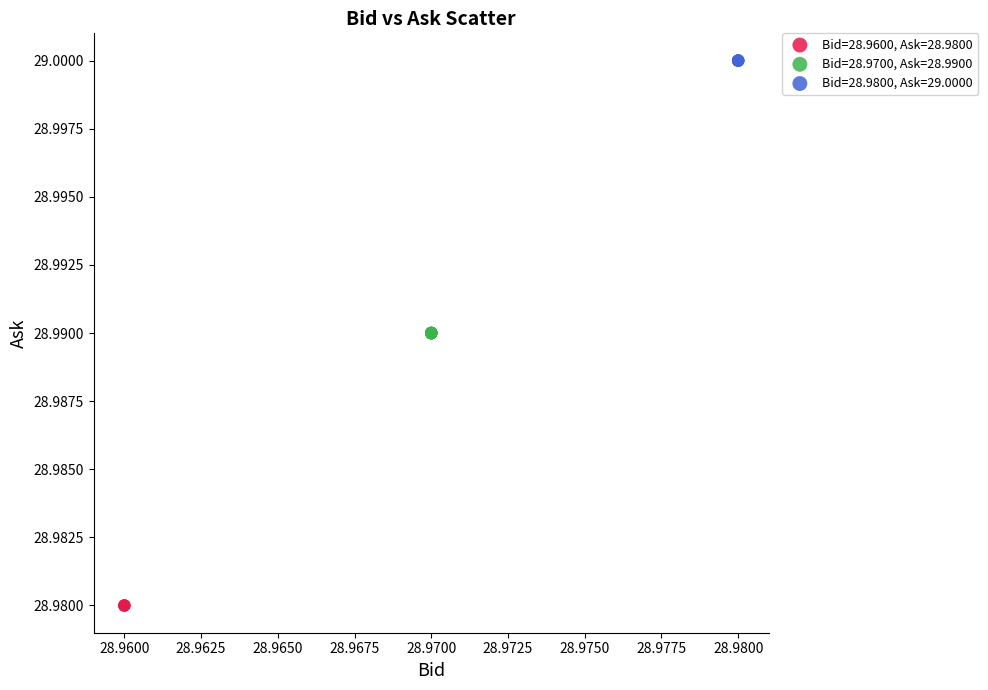

Which series reaches the maximum Y coordinate?

Bid=28.9800, Ask=29.0000